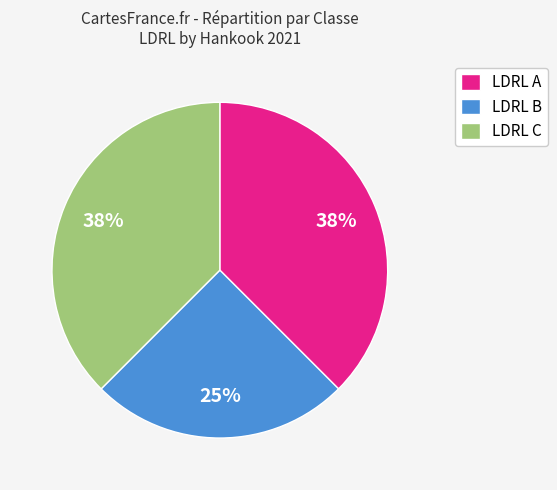

How many slices are in this pie chart?

3